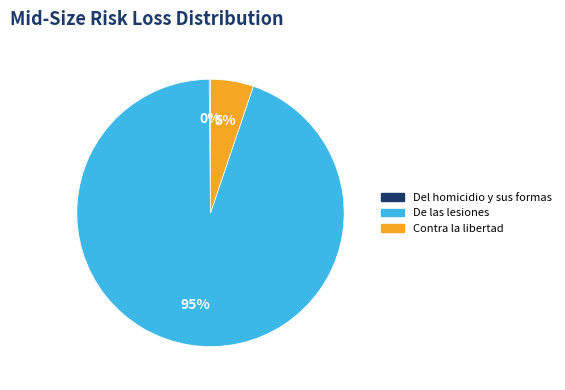

Is there any slice that represents more than half of the pie?

Yes